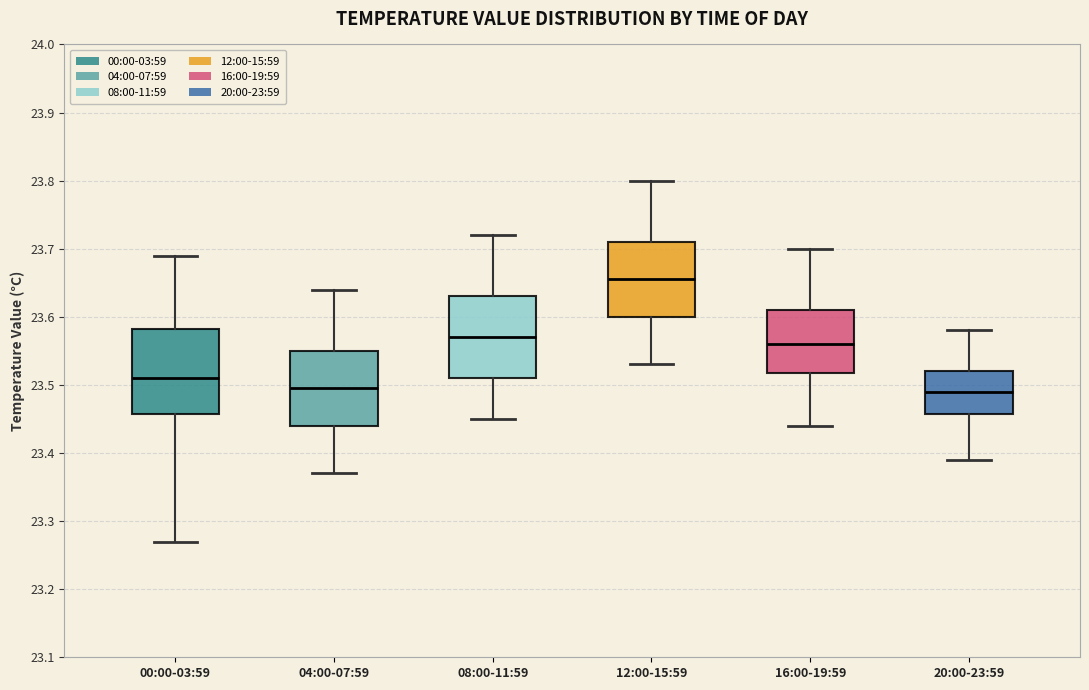

Reading left to right, transcribe this box plot: for each box, give where its median line is, the range the box spans, and where its two whiskers end, as read against the y-axis. The values are not printed on the chart, so give them approximately, as read against the axis.

00:00-03:59: median 23.51, box 23.46 to 23.58, whiskers 23.27 to 23.69
04:00-07:59: median 23.50, box 23.44 to 23.55, whiskers 23.37 to 23.64
08:00-11:59: median 23.57, box 23.51 to 23.63, whiskers 23.45 to 23.72
12:00-15:59: median 23.66, box 23.60 to 23.71, whiskers 23.53 to 23.80
16:00-19:59: median 23.56, box 23.52 to 23.61, whiskers 23.44 to 23.70
20:00-23:59: median 23.49, box 23.46 to 23.52, whiskers 23.39 to 23.58